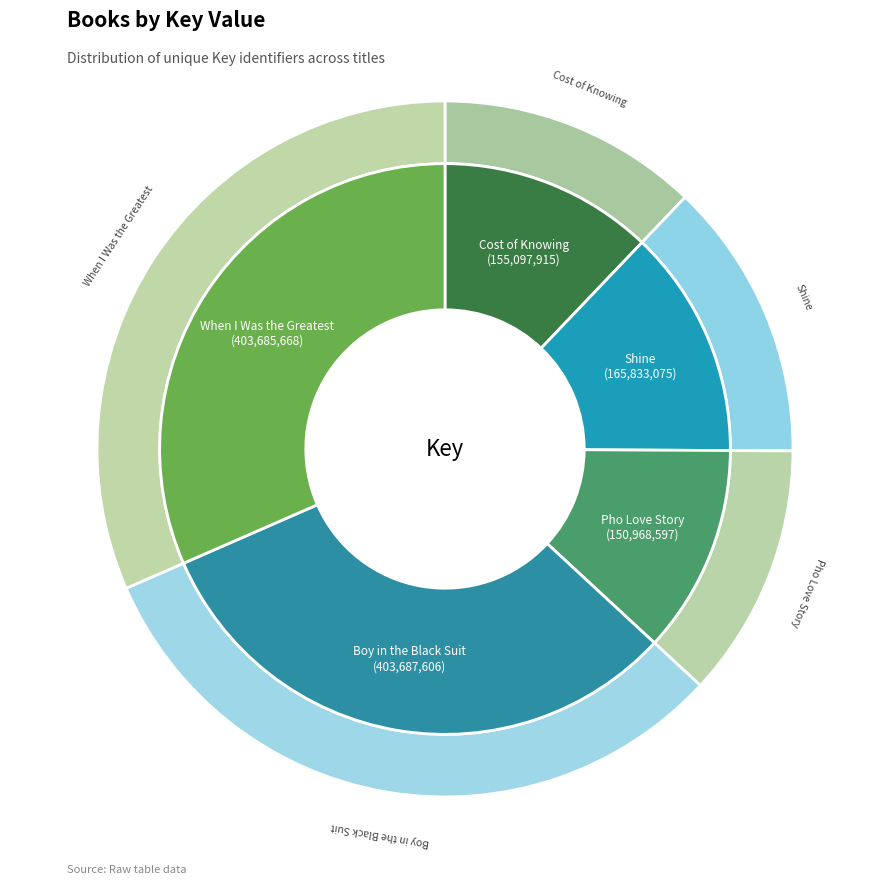

Rank the categories by value from lowest to highest.

Pho Love Story, Cost of Knowing, Shine, When I Was the Greatest, Boy in the Black Suit